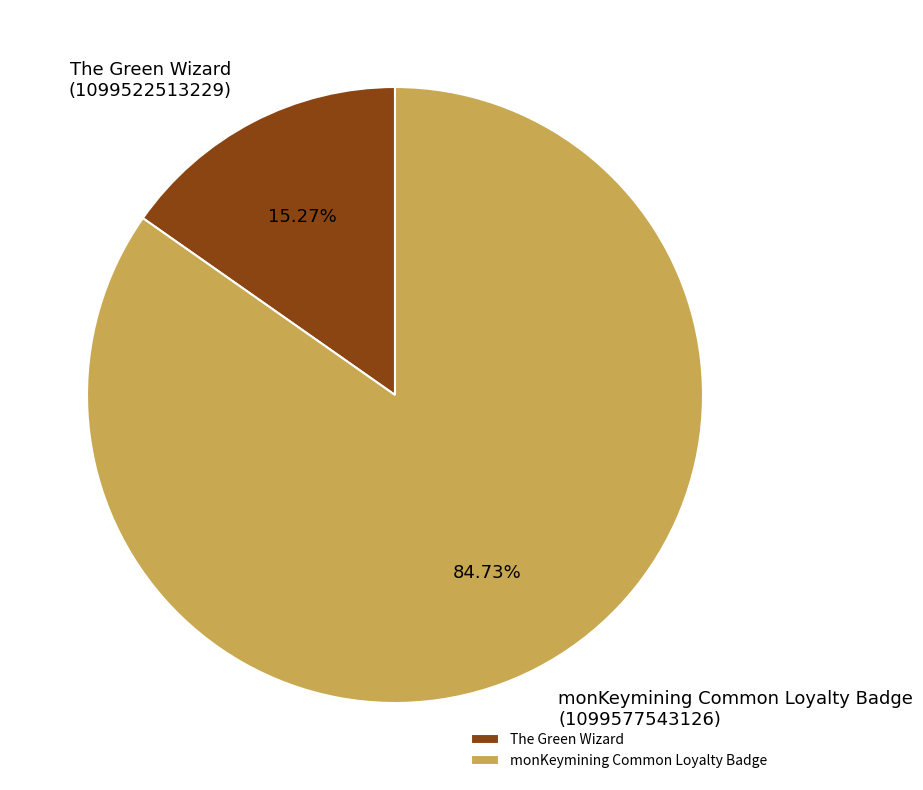

Is there any slice that represents more than half of the pie?

Yes